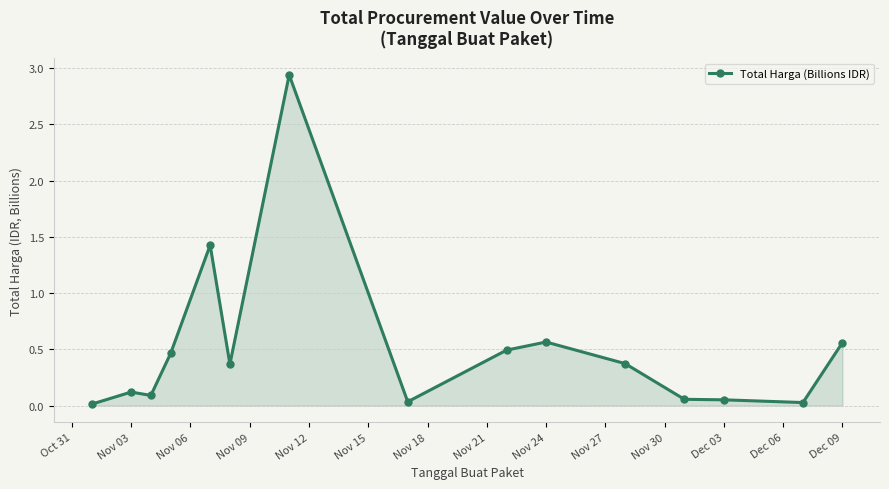

What is the difference between the second highest and second lowest values?

1.4